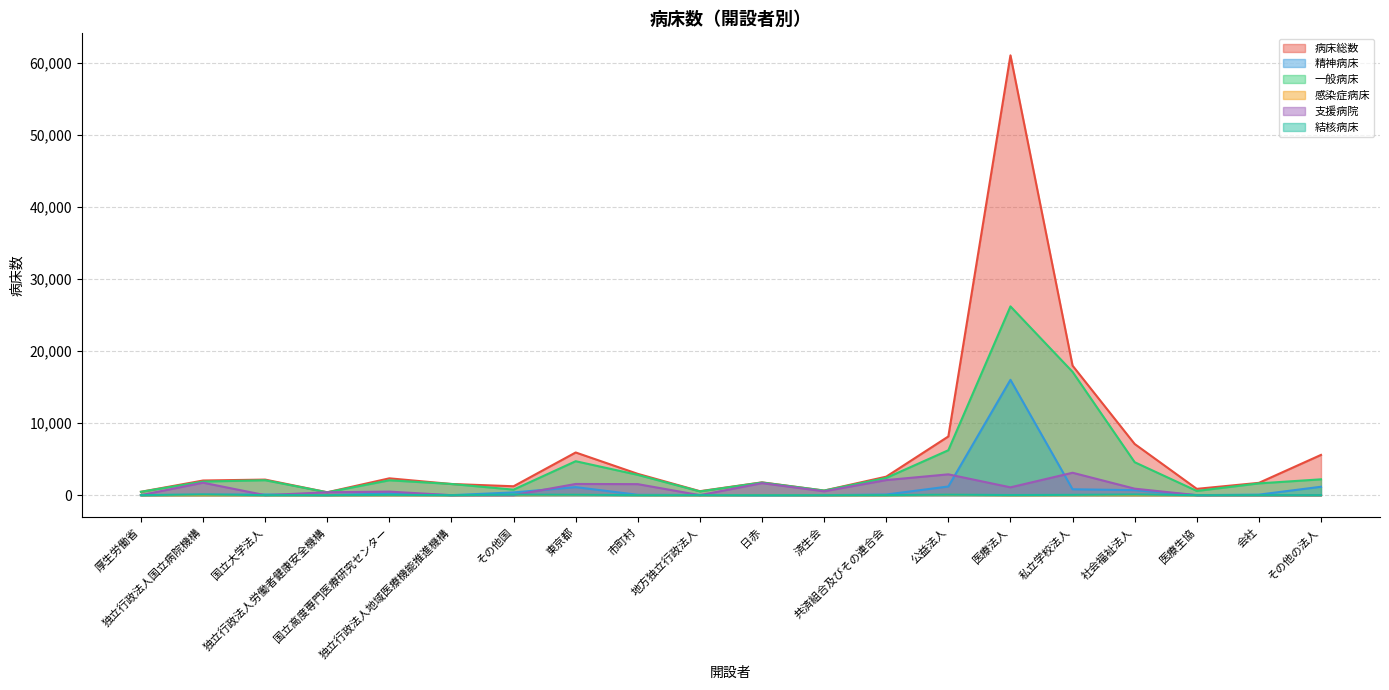

True or false: 病床総数 and 精神病床 intersect in this chart.

False